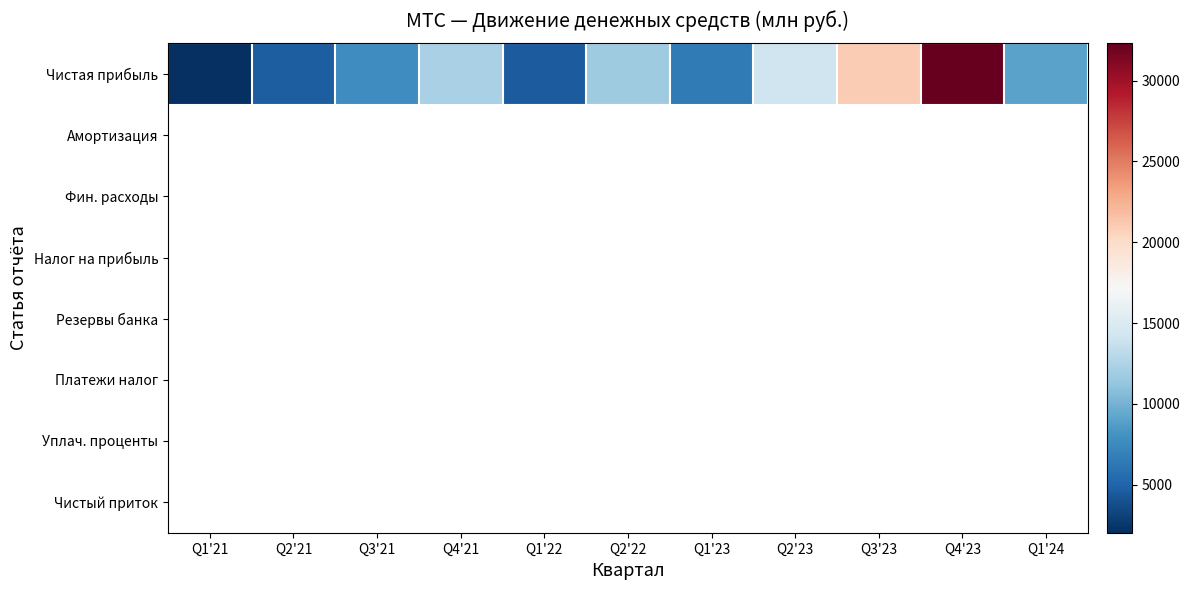

At which category does the chart reach its minimum across all series?

Q1'21